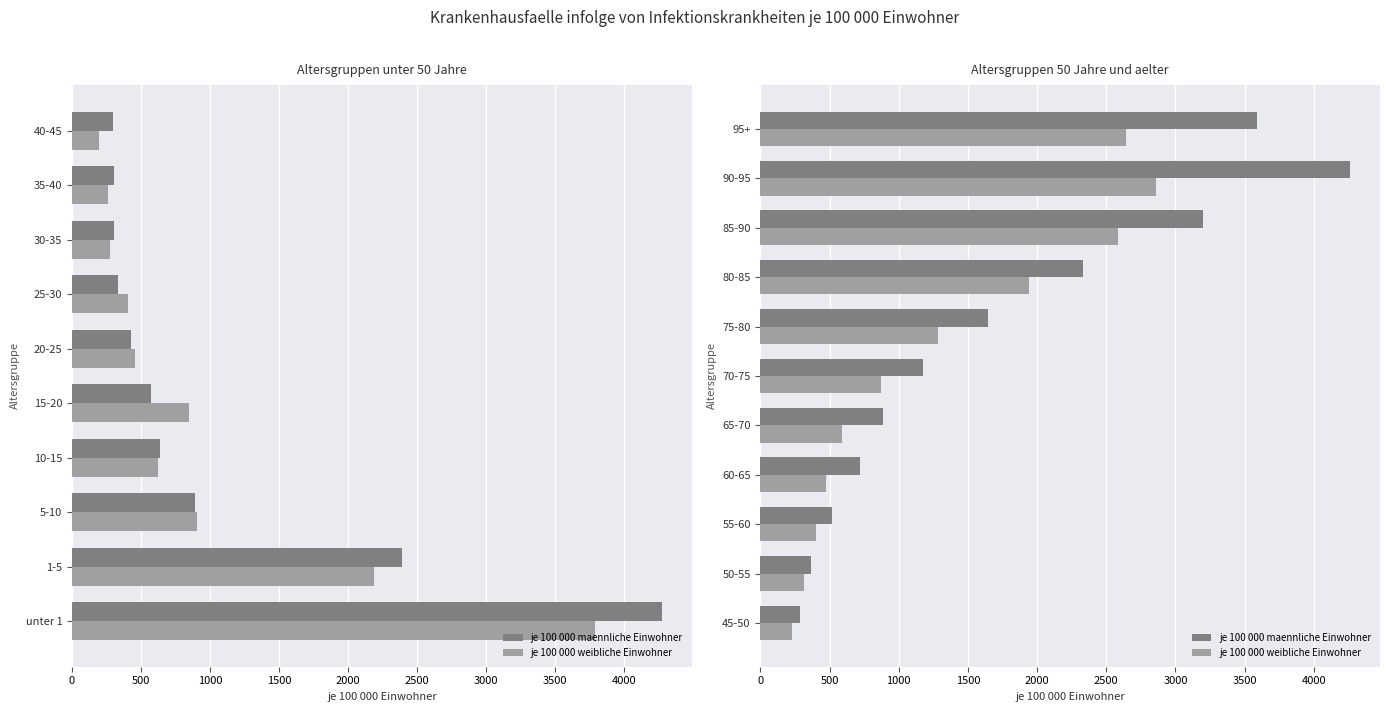

Are the bars horizontal?

Yes